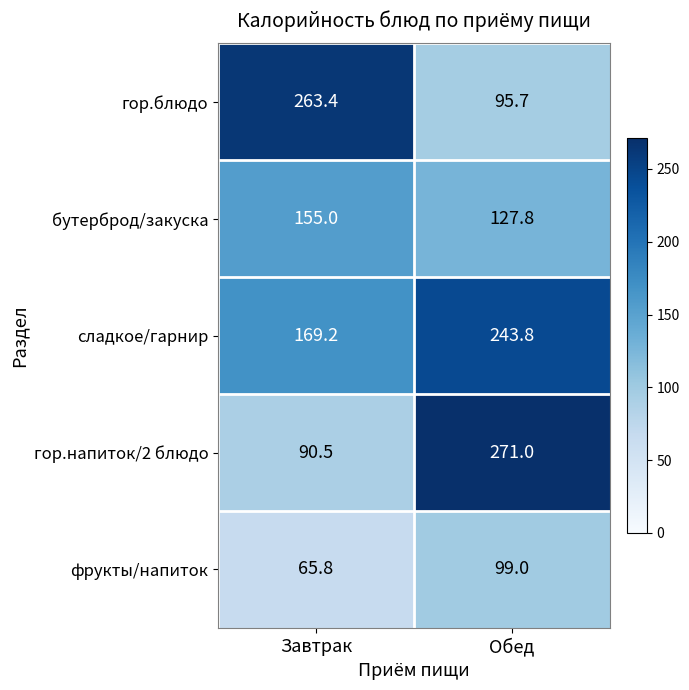

What is the greatest value displayed?

271.0